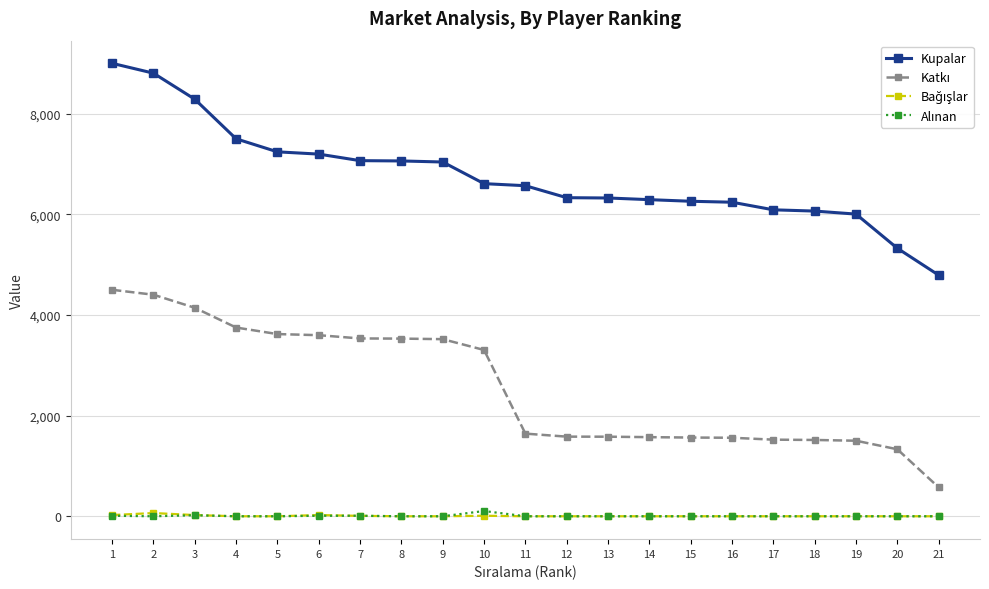

How many series are shown in this chart?

4